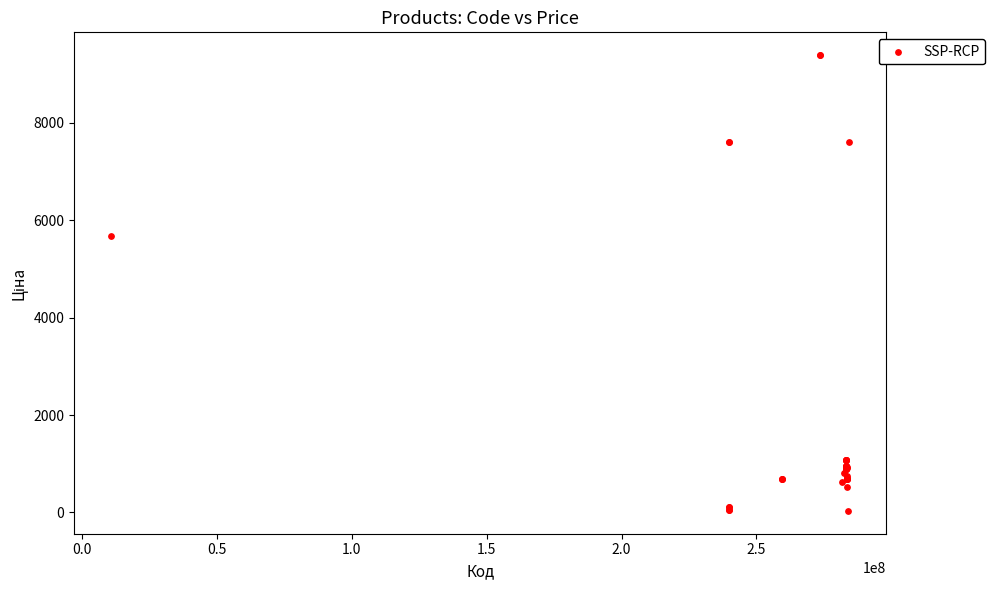

What Y value in the scatter plot is closest to 4708?

5673.8